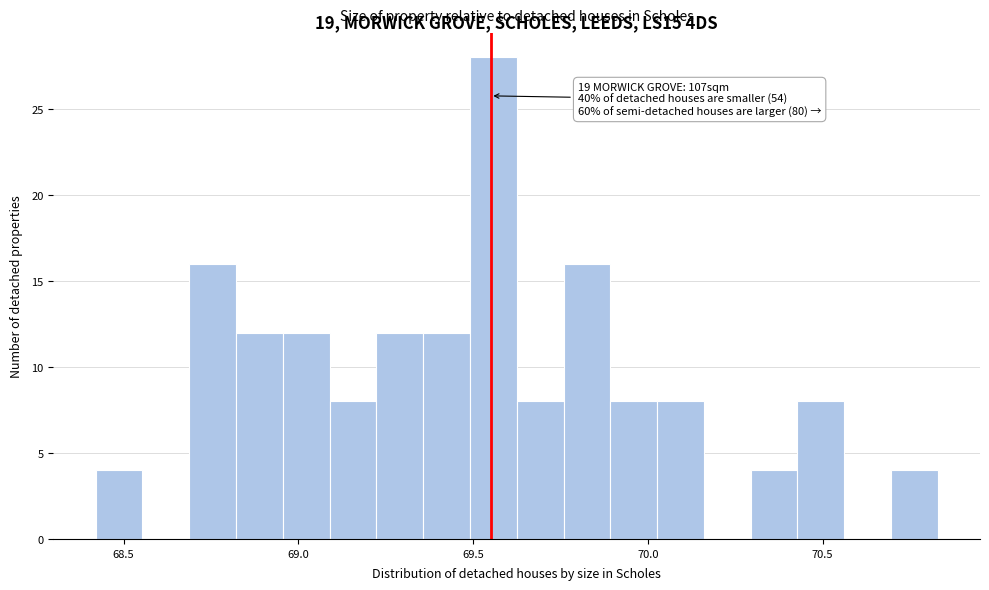

Read against the x-axis, roughly where is the centre of the tallest bar?

69.55